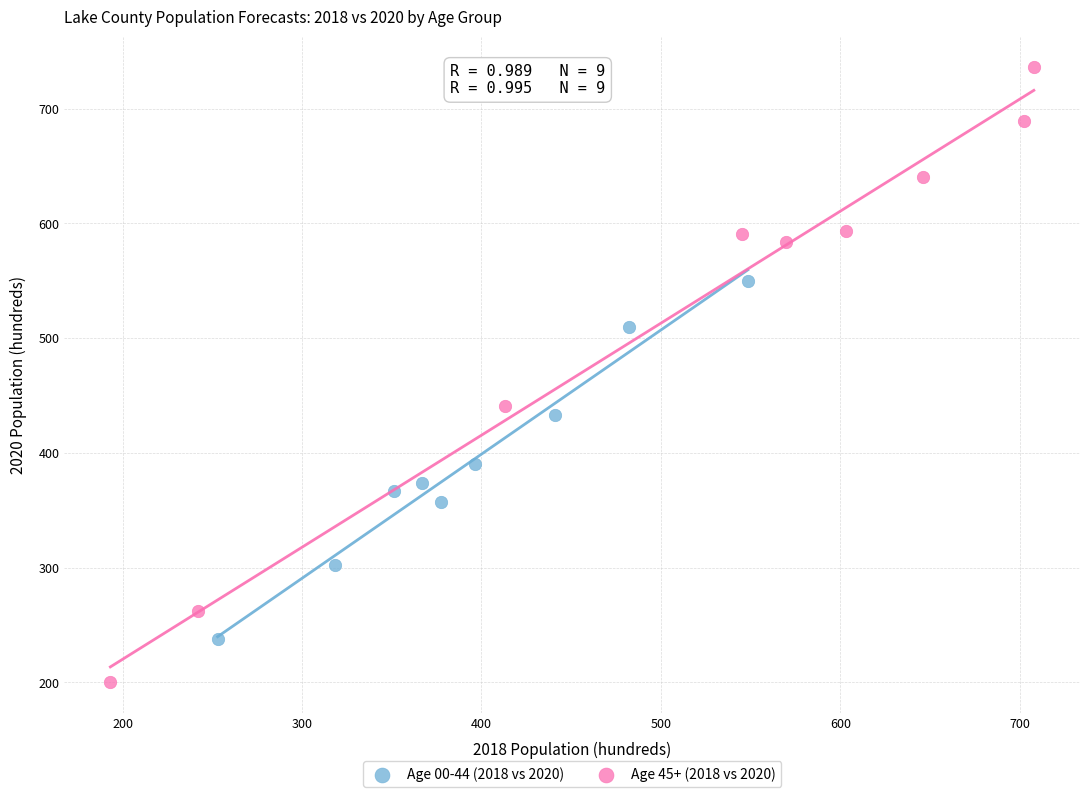

Which series has the widest spread of Y values?

Age 45+ (2018 vs 2020)